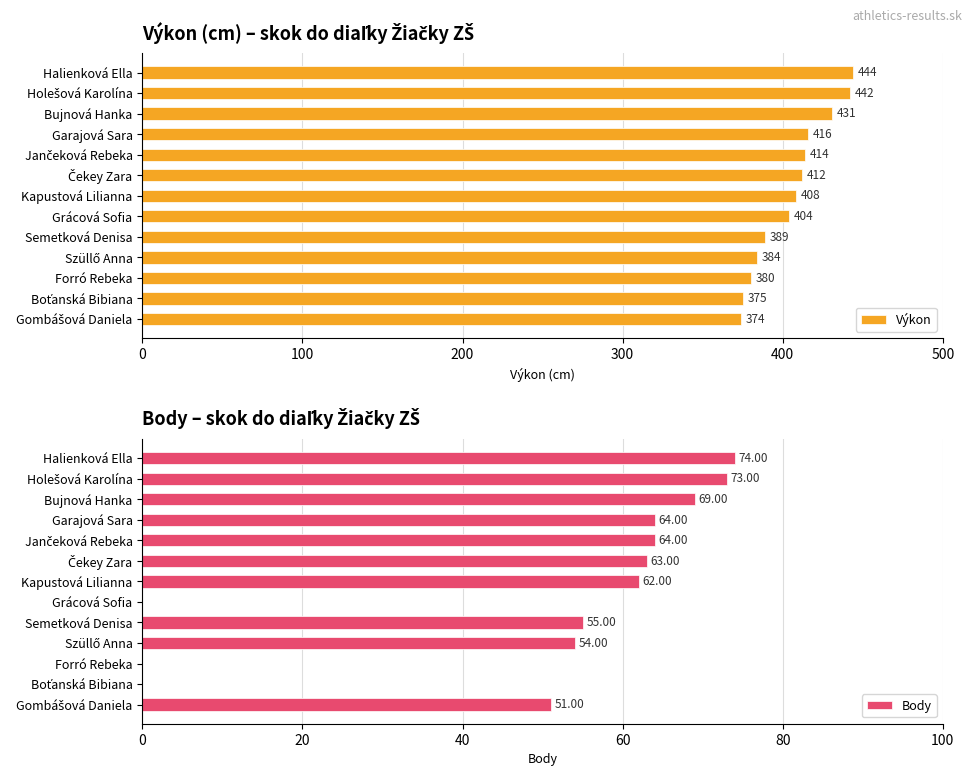

What is the average value of the Výkon series?

406